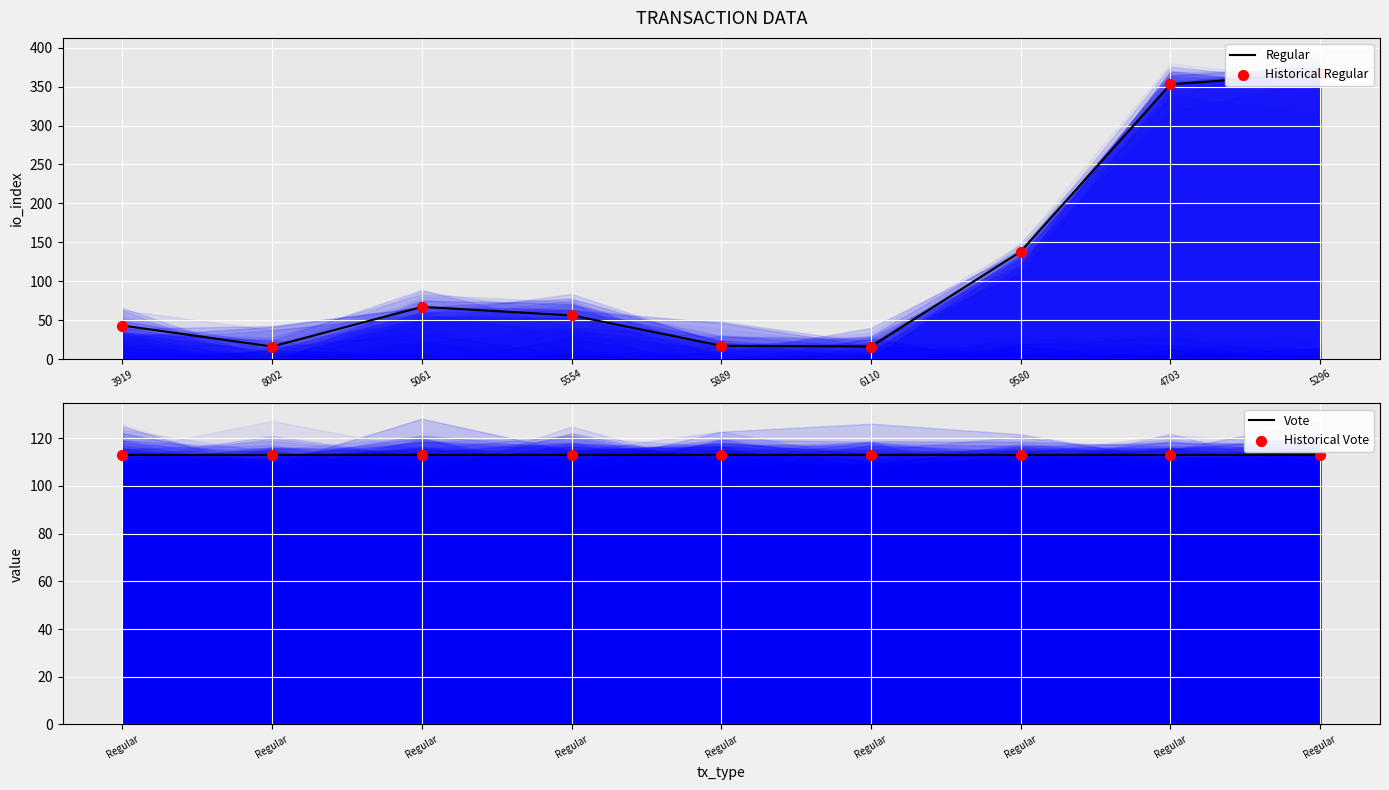

What are all the series names shown in the legend?

Regular, Historical Regular, Vote, Historical Vote